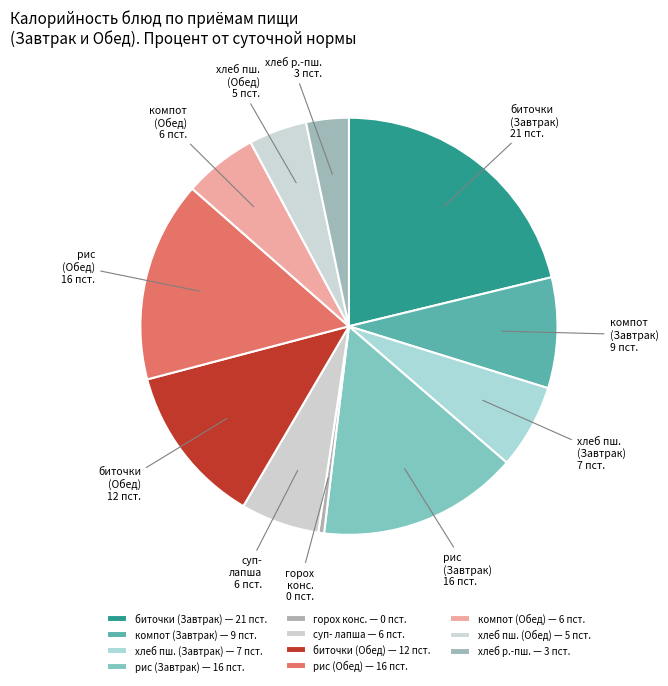

Do биточки (Обед) and суп- лапша together represent more than half of the pie?

No